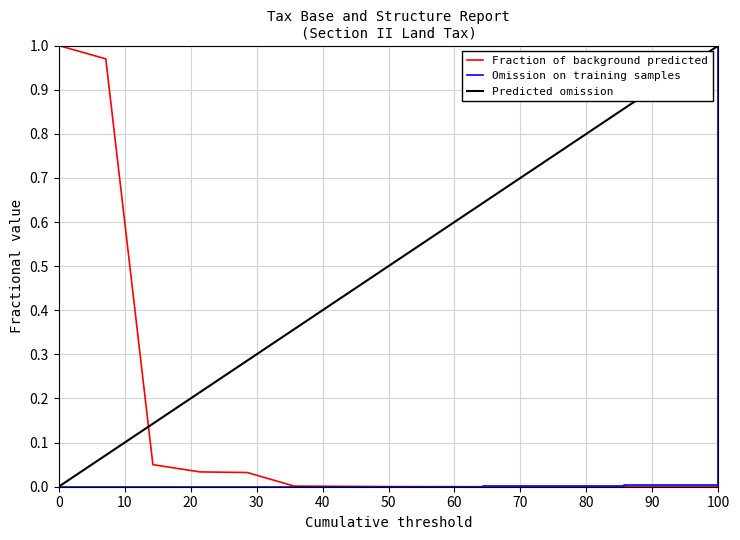

Rank the series by their average value, from lowest to highest.

Omission on training samples, Fraction of background predicted, Predicted omission